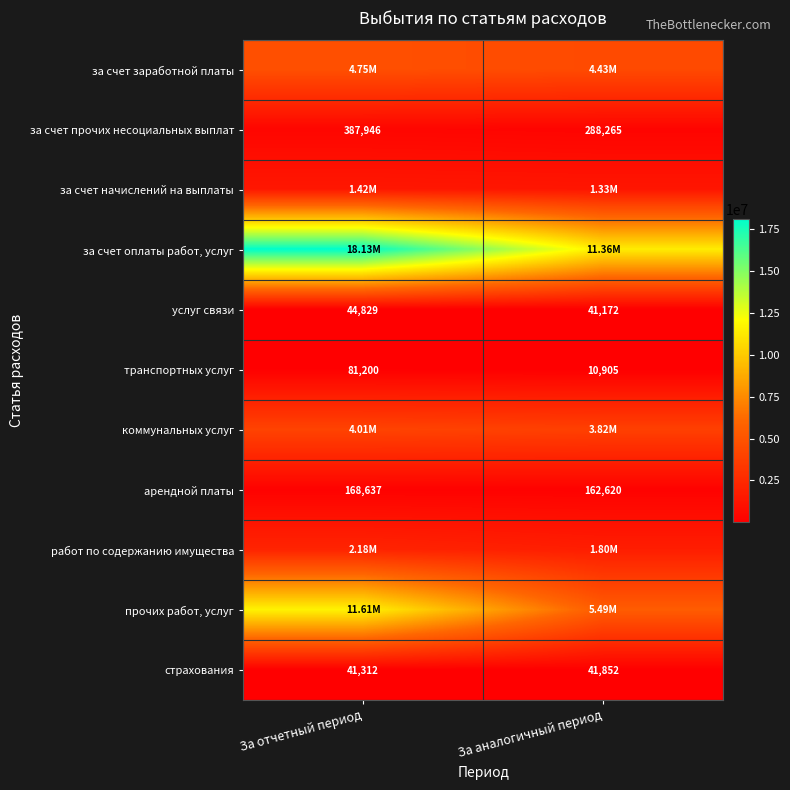

At which category does the chart reach its peak across all series?

За отчетный период